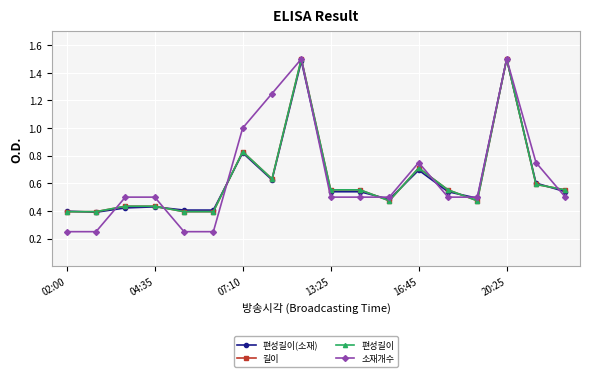

Does the chart have visible grid lines?

Yes